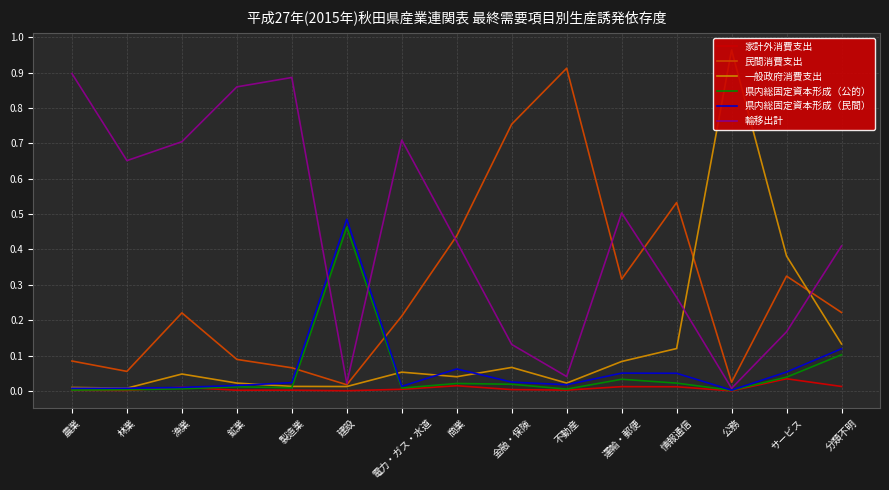

Does the chart have visible grid lines?

Yes